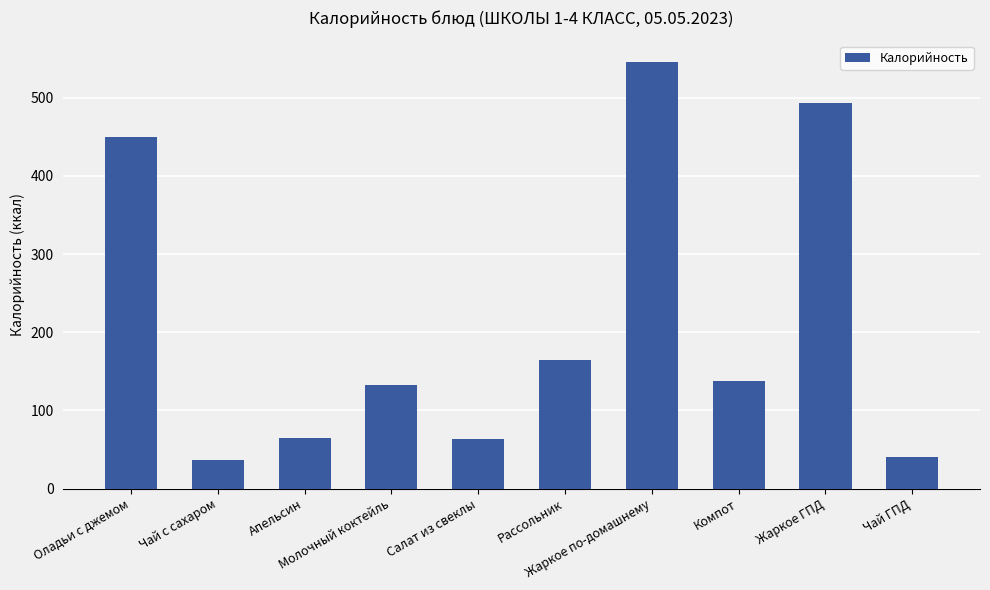

What is the value of the 1st bar from the left?

450